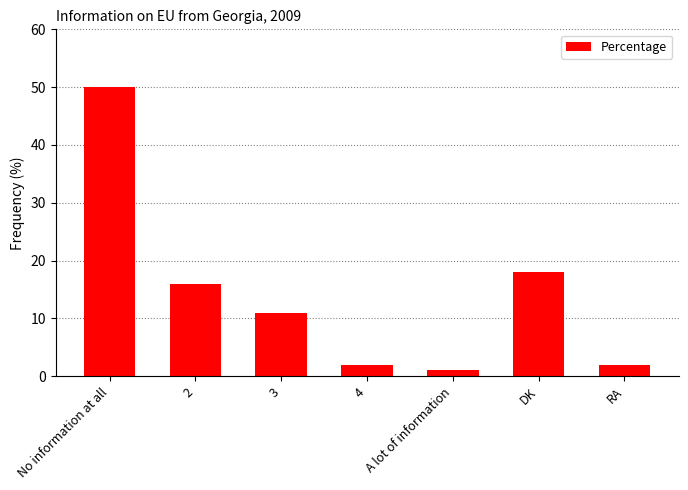

Is it true that the value at No information at all is 73?

False